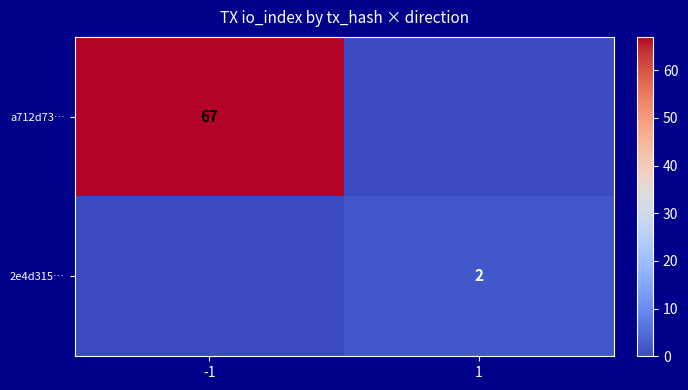

True or false: 2e4d315… has a value of 2 at 1.

True